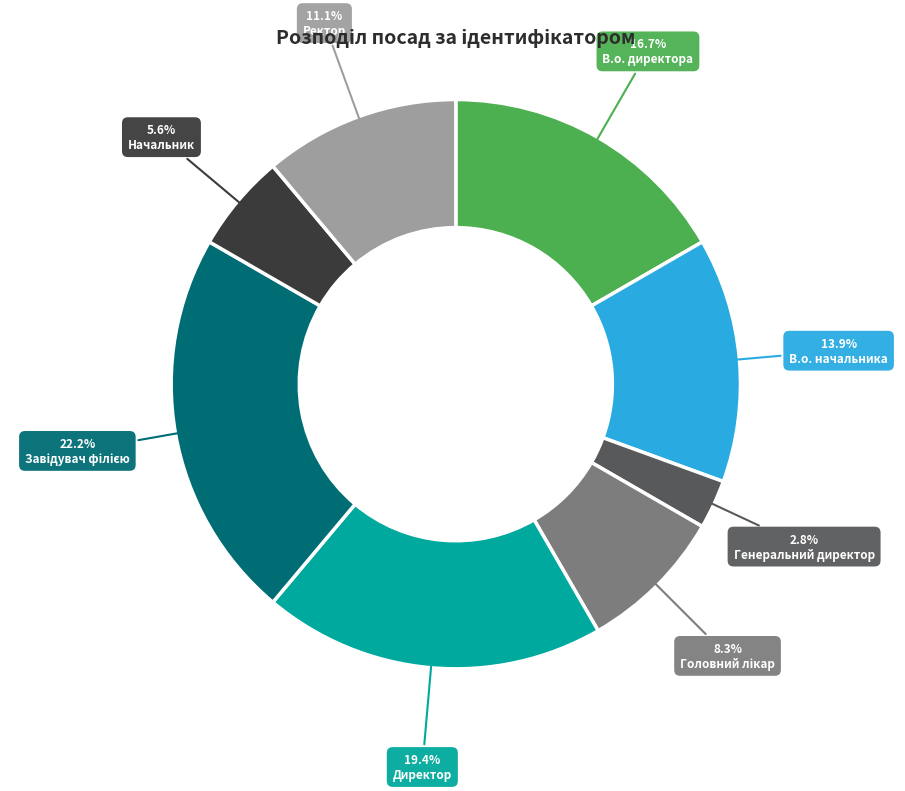

True or false: Директор accounts for 19% of the total.

True